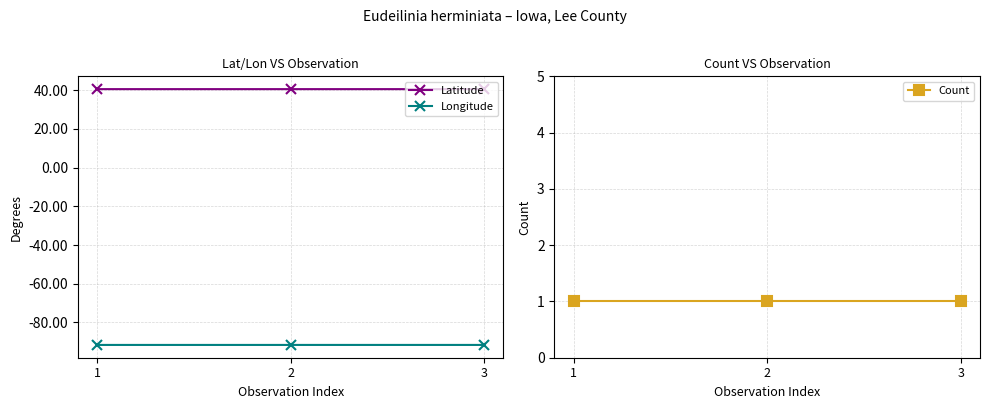

Reading left to right, transcribe all the data shown in this chart.

Latitude: 40.6	40.6	40.6
Longitude: -91.7	-91.7	-91.7
Count: 1.0	1.0	1.0